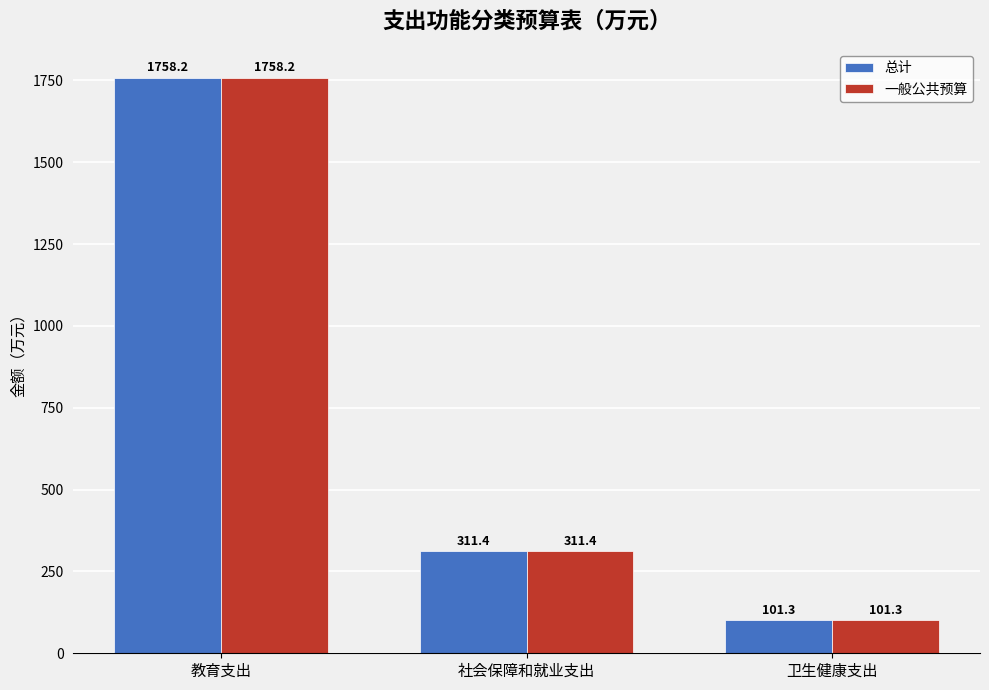

Reading left to right, extract all data points from this chart.

总计: 1758.2	311.4	101.3
一般公共预算: 1758.2	311.4	101.3